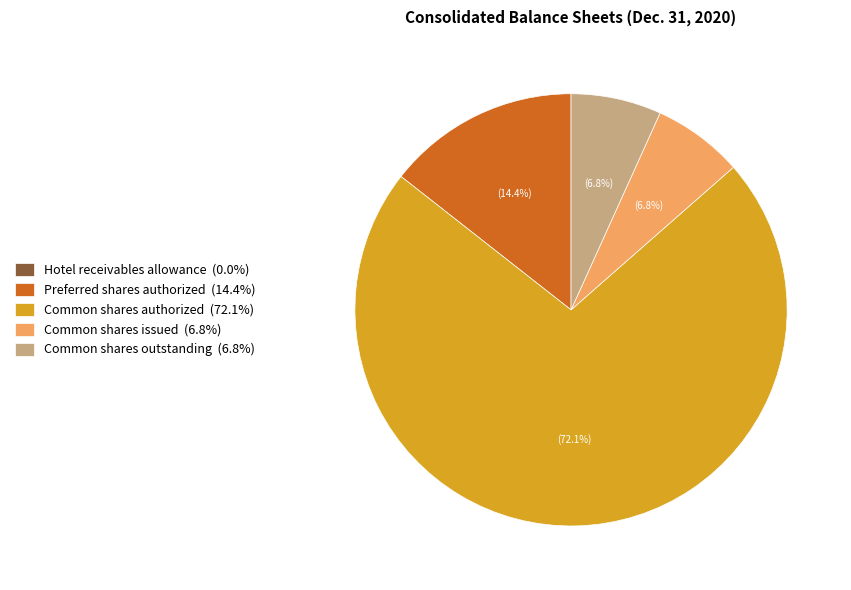

Is there any slice that represents more than half of the pie?

Yes